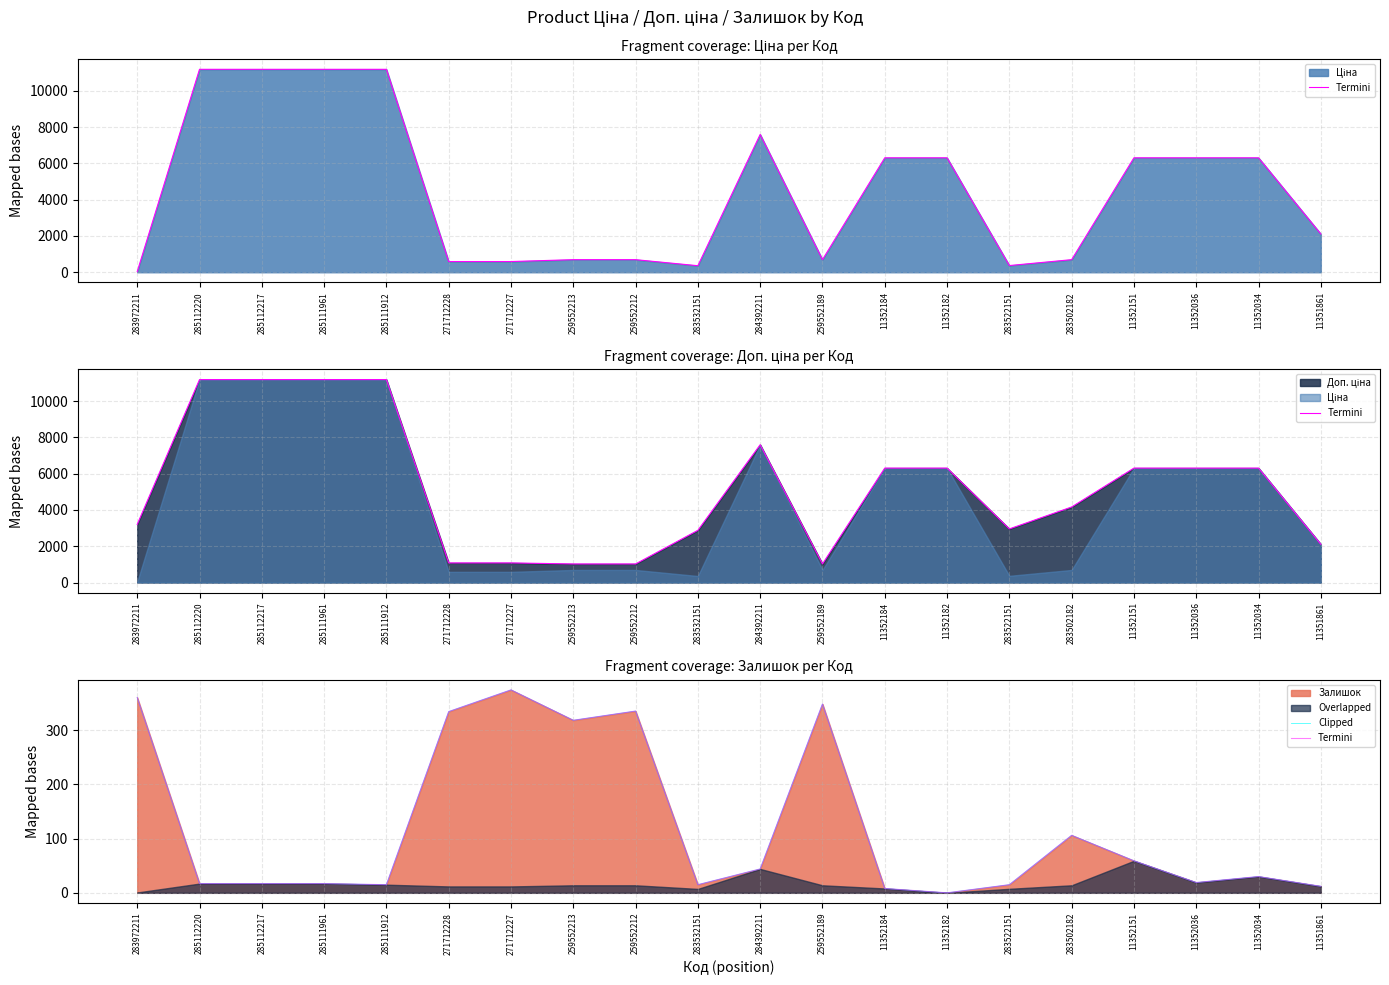

What is the highest value of the Termini series?

374